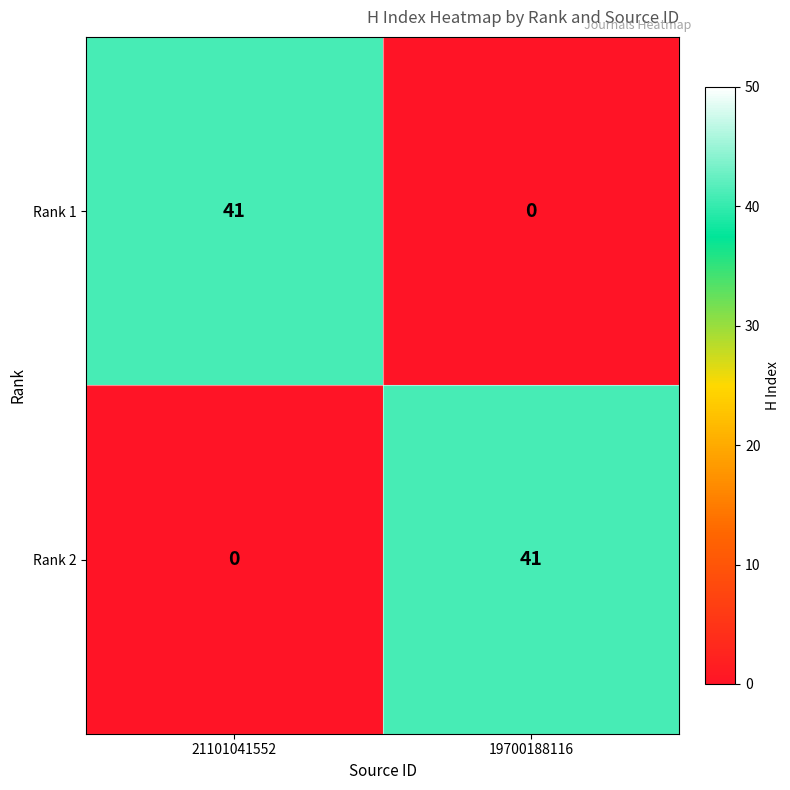

What is the sum of all Rank 2 values?

41